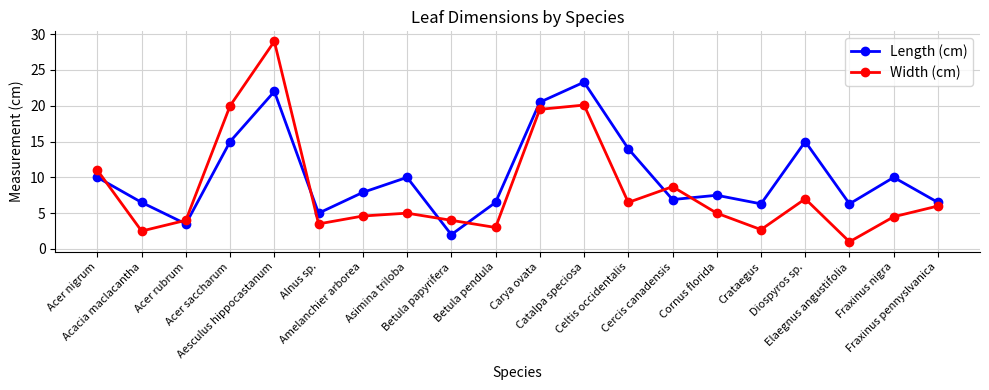

Is the value of Length (cm) at Alnus sp. greater than the value of Width (cm) at Betula pendula?

Yes